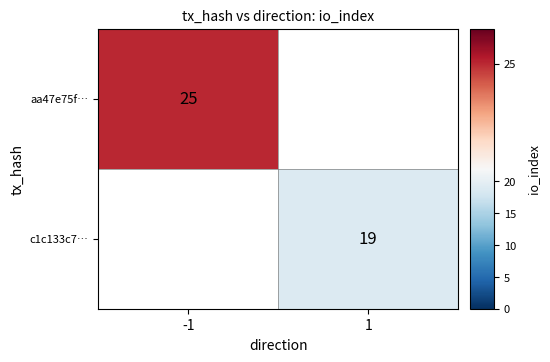

Which label corresponds to the smallest value in the chart?

1